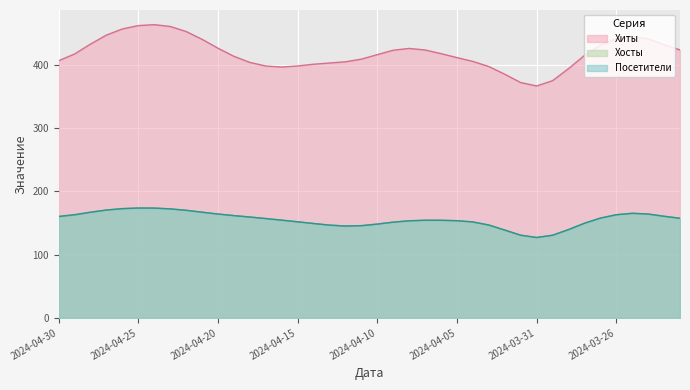

Rank the categories by Хиты value from lowest to highest.

2024-03-31, 2024-04-15, 2024-03-22, 2024-04-17, 2024-04-30, 2024-04-11, 2024-04-03, 2024-04-08, 2024-04-19, 2024-04-13, 2024-04-06, 2024-04-05, 2024-04-10, 2024-04-20, 2024-04-29, 2024-04-12, 2024-03-30, 2024-04-04, 2024-03-27, 2024-03-28, 2024-03-26, 2024-04-21, 2024-04-26, 2024-04-16, 2024-04-02, 2024-04-18, 2024-03-29, 2024-03-25, 2024-04-23, 2024-04-27, 2024-04-24, 2024-04-25, 2024-04-07, 2024-04-28, 2024-04-14, 2024-03-24, 2024-04-01, 2024-04-22, 2024-03-23, 2024-04-09